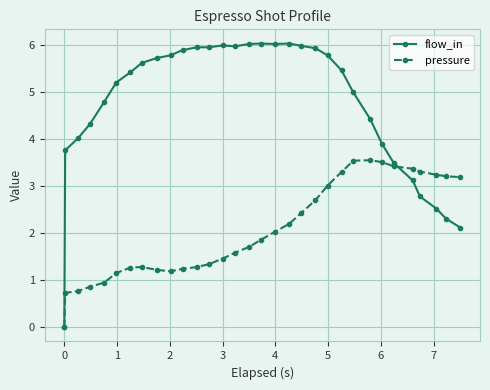

True or false: pressure has more than 0 points higher than both neighbors.

True